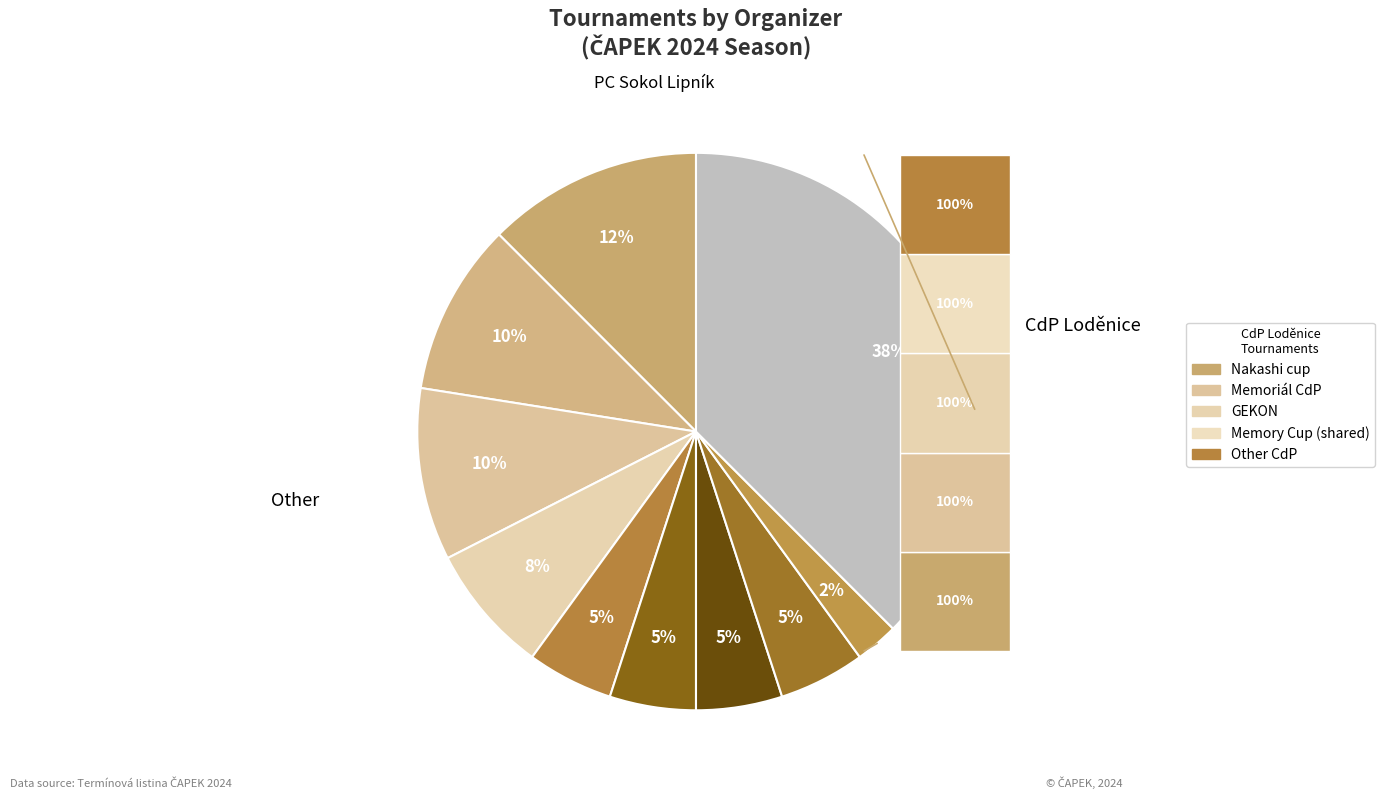

To the nearest percent, what is the average slice percentage?

10%